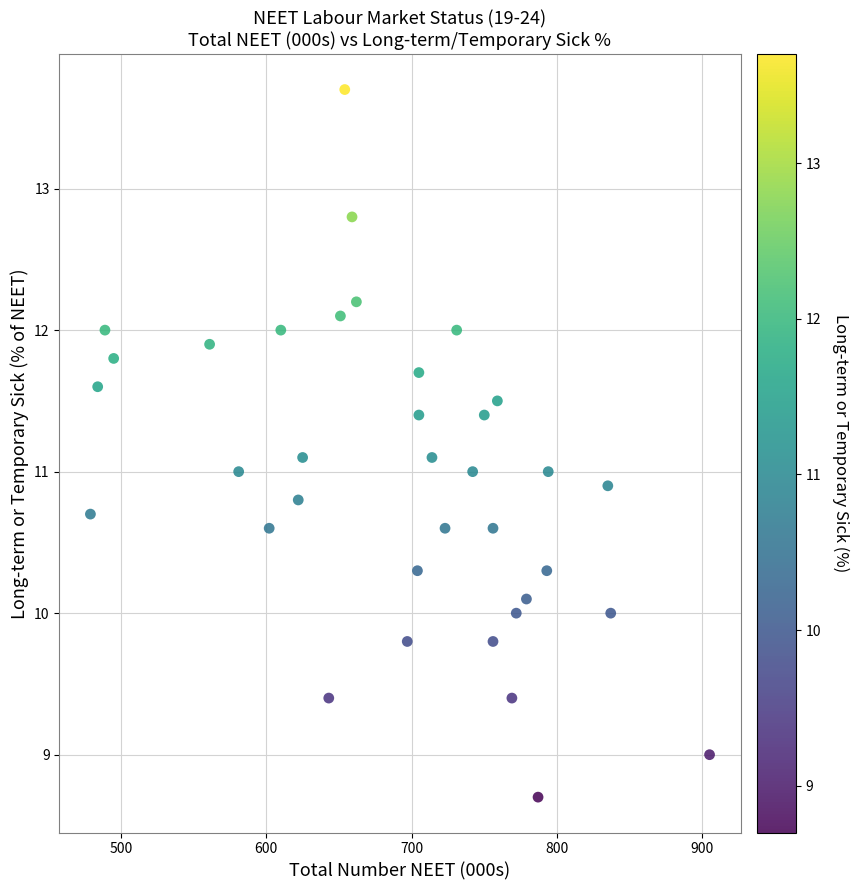

What is the range of X values (max minus min)?

426.0